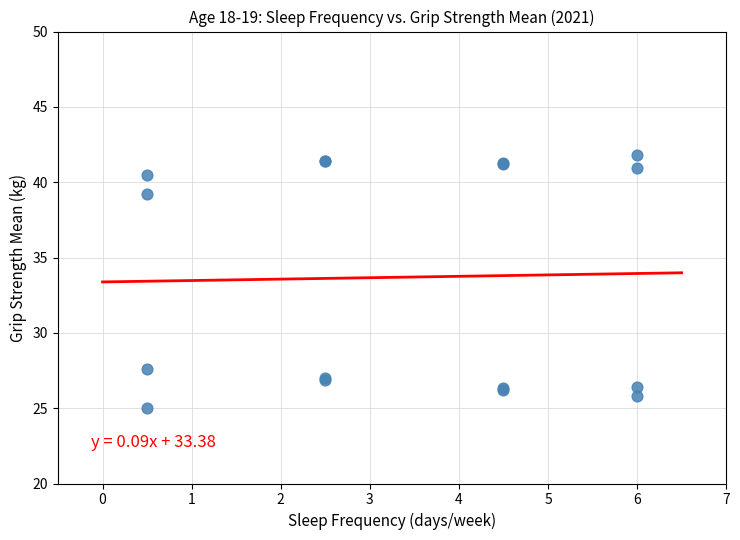

What Y value in the scatter plot is closest to 33?

27.6